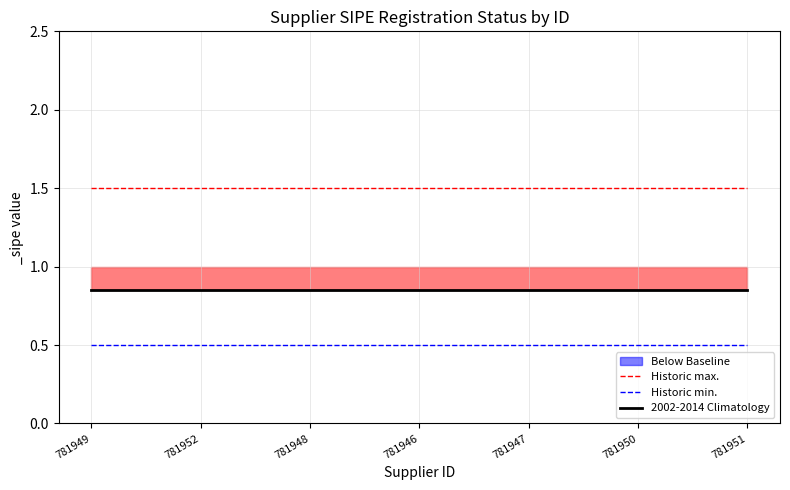

Reading left to right, extract all data points from this chart.

Historic max.: 1.5	1.5	1.5	1.5	1.5	1.5	1.5
Historic min.: 0.5	0.5	0.5	0.5	0.5	0.5	0.5
2002-2014 Climatology: 0.8	0.8	0.8	0.8	0.8	0.8	0.8